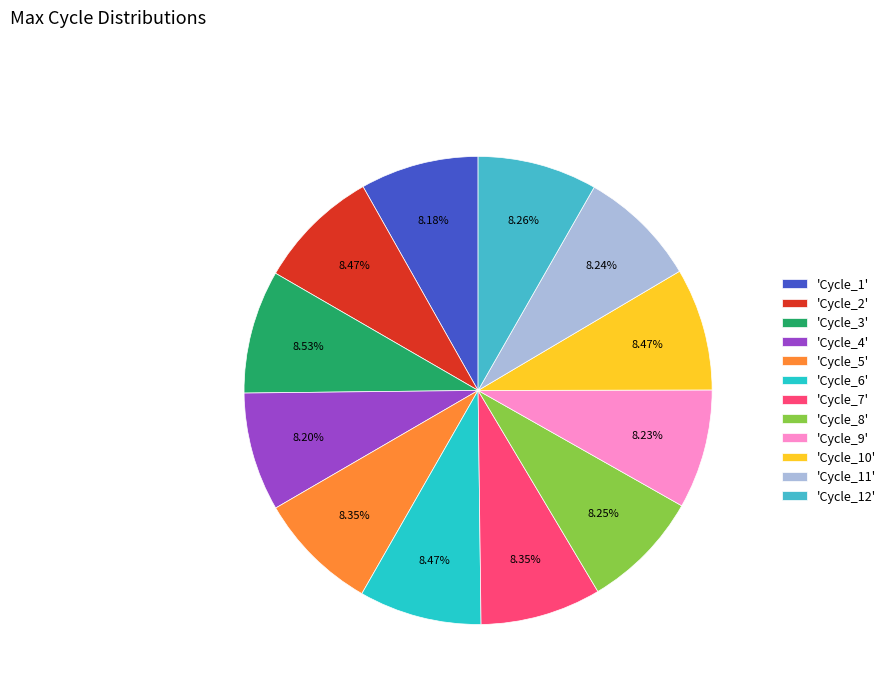

Count the number of slices in the pie.

12